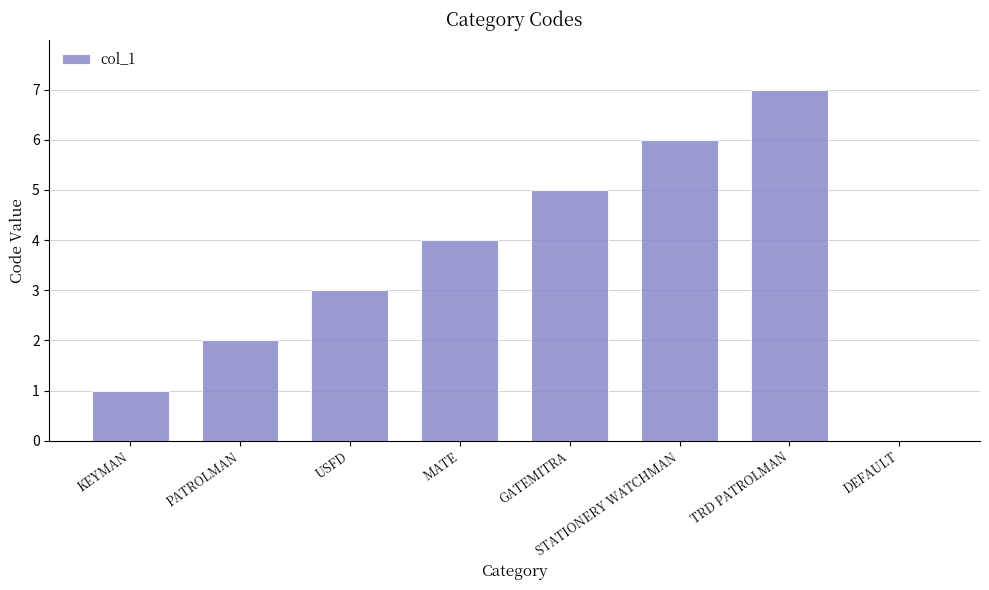

What is the sum of the values at PATROLMAN and GATEMITRA?

7